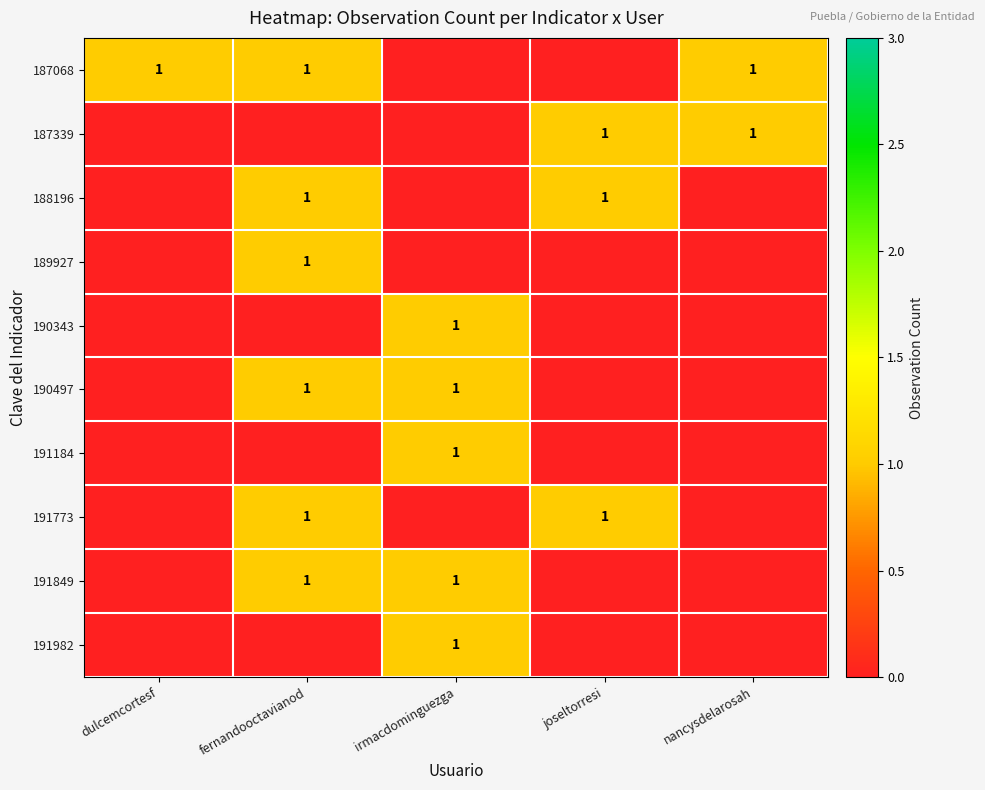

Is it true that 190343 equals 1 at irmacdominguezga?

True